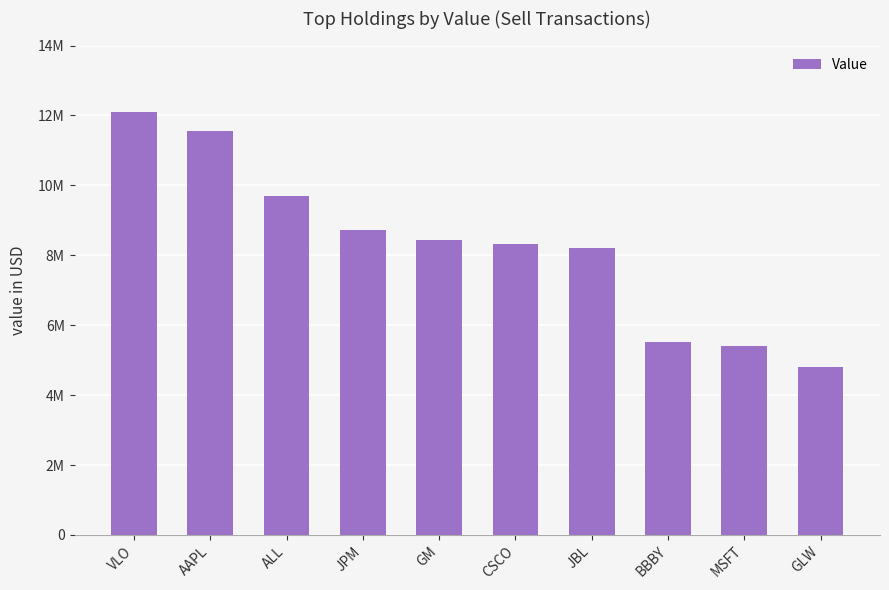

Which category has the highest value across all series?

VLO